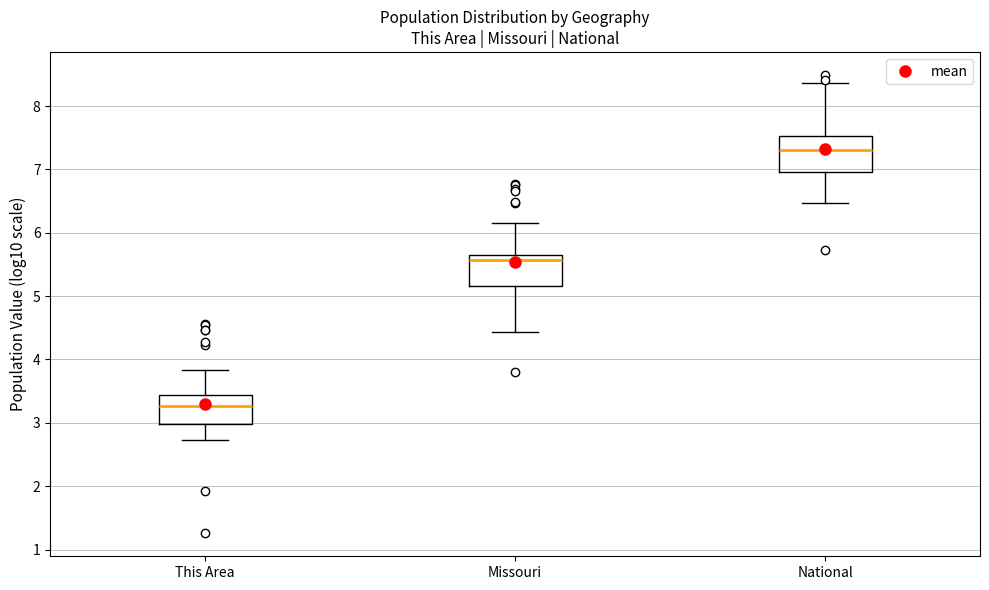

Where does the lower whisker of the box for Missouri end on the y-axis? The values are not printed on the chart, so give them approximately, as read against the axis.

4.4